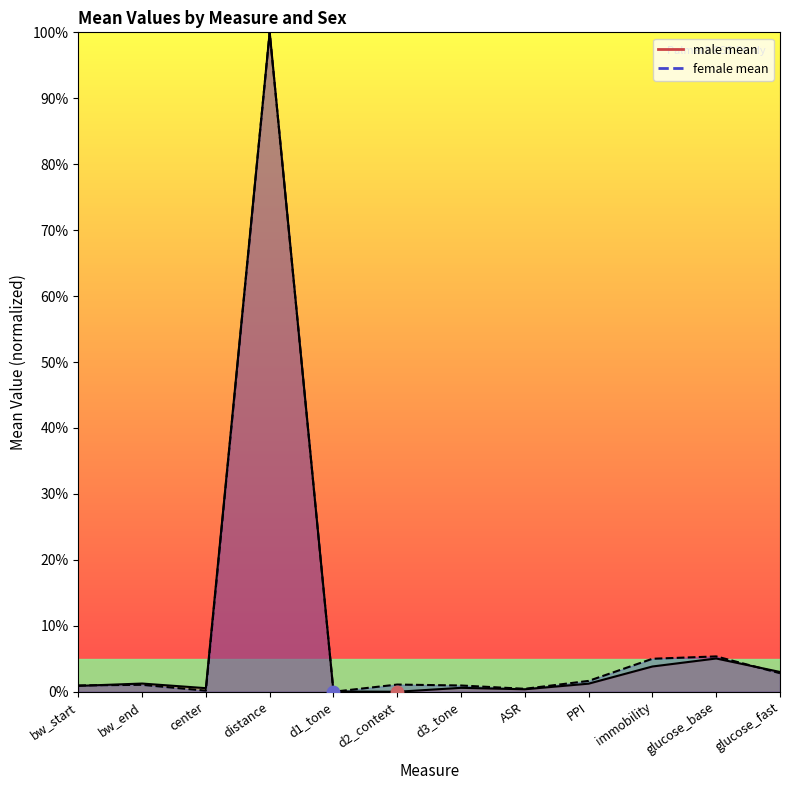

What are all the series names shown in the legend?

male mean, female mean